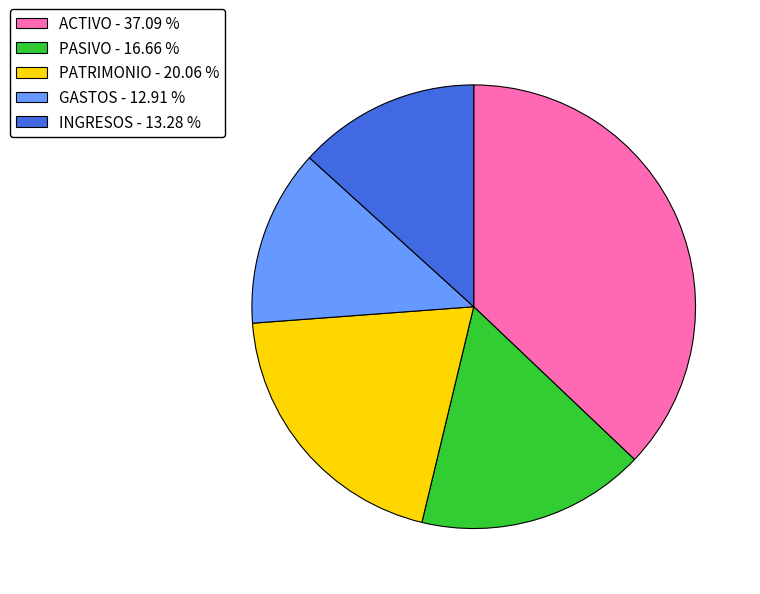

Which has a higher value, PATRIMONIO - 20.06 % or GASTOS - 12.91 %?

PATRIMONIO - 20.06 %